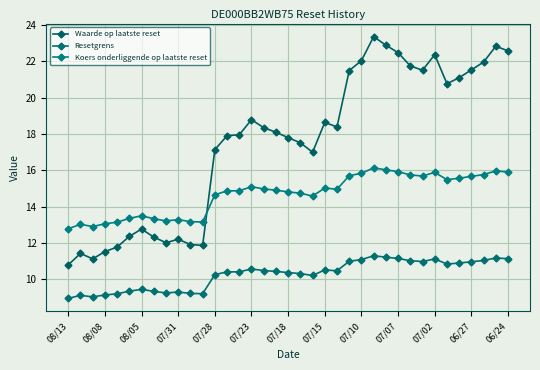

Which series has the largest total across all categories?

Waarde op laatste reset